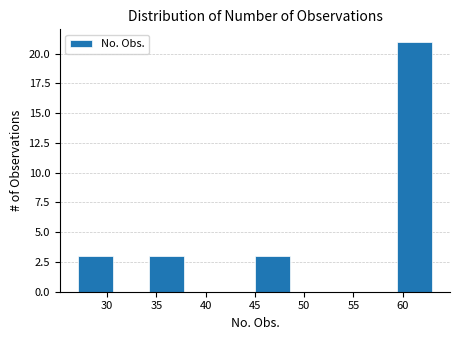

Reading left to right, transcribe this chart: for each bar, give the range it covers on the x-axis and its height. Neither the bar edges nor the heights are printed on the chart, so give them approximately, as read against the axes.

27.0 to 30.6: 3
30.6 to 34.2: 0
34.2 to 37.8: 3
37.8 to 41.4: 0
41.4 to 45.0: 0
45.0 to 48.6: 3
48.6 to 52.2: 0
52.2 to 55.8: 0
55.8 to 59.4: 0
59.4 to 63.0: 21